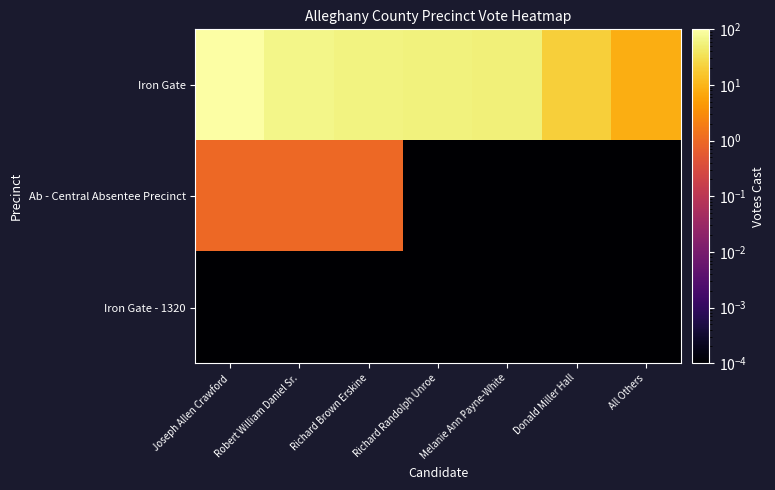

Reading left to right, transcribe all the data shown in this chart.

Iron Gate: Joseph Allen Crawford=100.0	Robert William Daniel Sr.=67.0	Richard Brown Erskine=61.0	Richard Randolph Unroe=56.0	Melanie Ann Payne-White=55.0	Donald Miller Hall=20.0	All Others=8.0
Ab - Central Absentee Precinct: Joseph Allen Crawford=1.0	Robert William Daniel Sr.=1.0	Richard Brown Erskine=1.0	Richard Randolph Unroe=0.0	Melanie Ann Payne-White=0.0	Donald Miller Hall=0.0	All Others=0.0
Iron Gate - 1320: Joseph Allen Crawford=0.0	Robert William Daniel Sr.=0.0	Richard Brown Erskine=0.0	Richard Randolph Unroe=0.0	Melanie Ann Payne-White=0.0	Donald Miller Hall=0.0	All Others=0.0